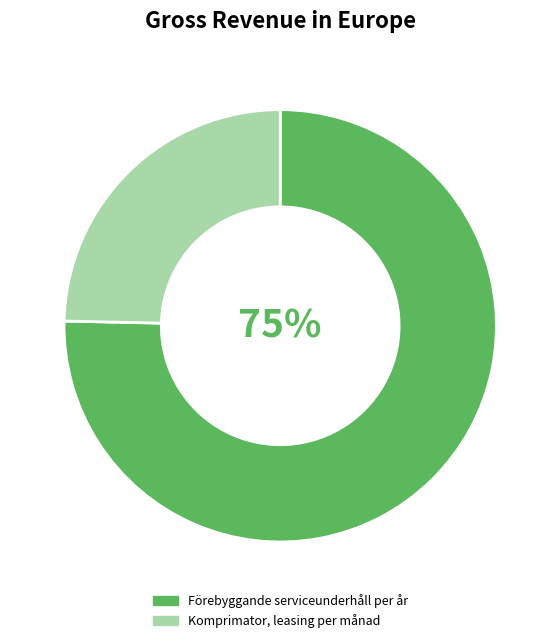

To the nearest percent, what is the average slice percentage?

50%